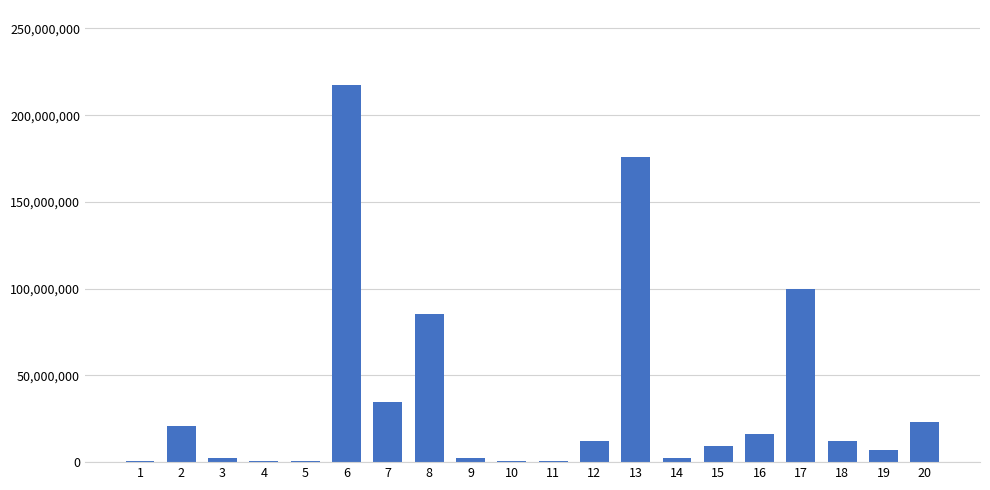

Which label corresponds to the largest value in the chart?

6